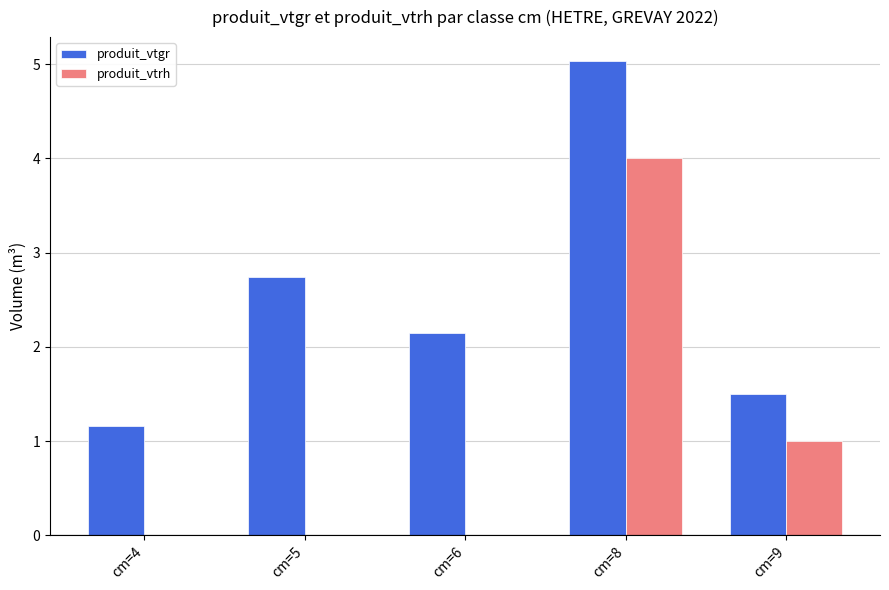

Which series changed the most between cm=6 and cm=8?

produit_vtrh